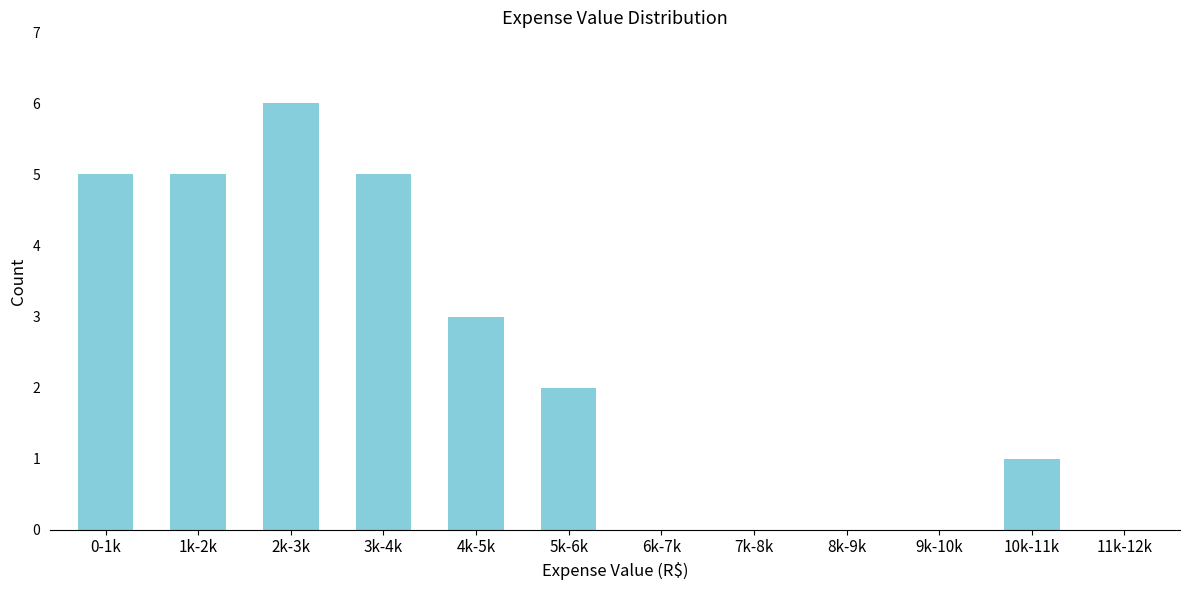

Reading right to left, transcribe all the data shown in this chart.

11k-12k=0	10k-11k=1	9k-10k=0	8k-9k=0	7k-8k=0	6k-7k=0	5k-6k=2	4k-5k=3	3k-4k=5	2k-3k=6	1k-2k=5	0-1k=5